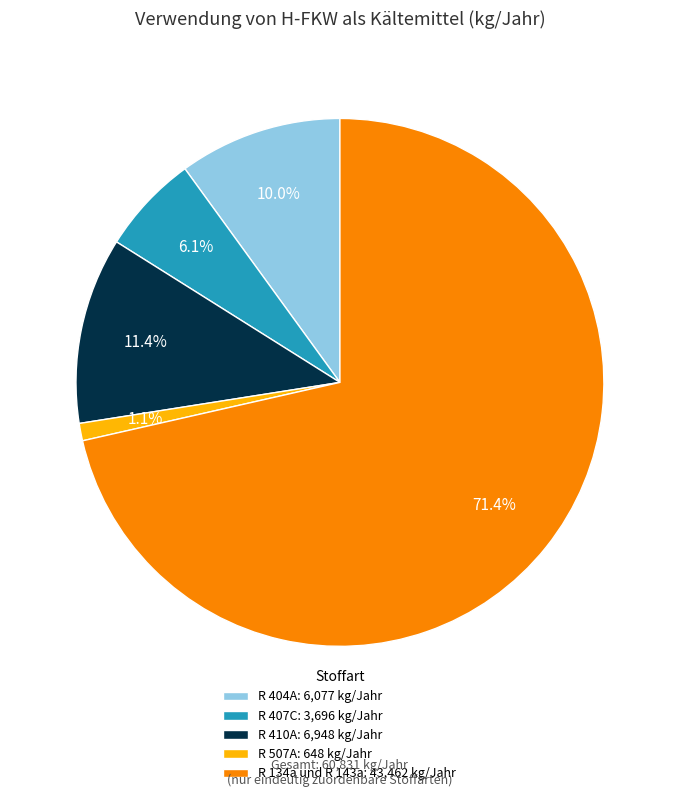

How many slices are in this pie chart?

5